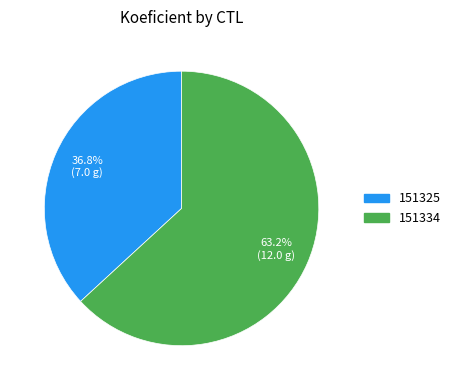

Does 151334 account for over 50% of the chart?

Yes